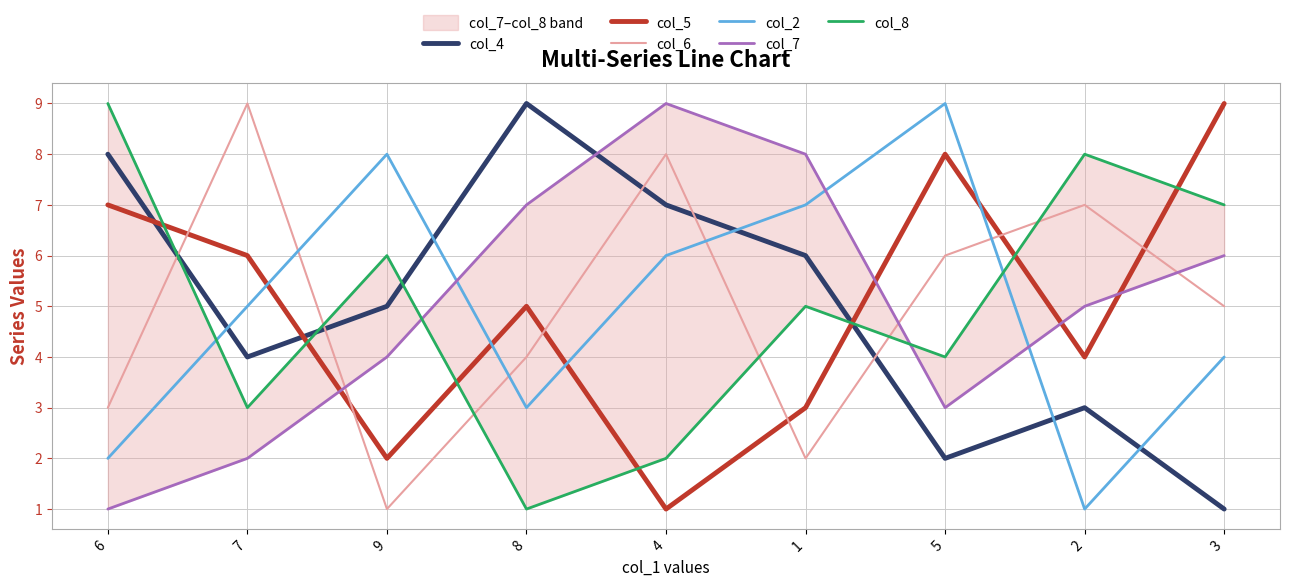

How many interior local valleys does the col_4 series have?

2